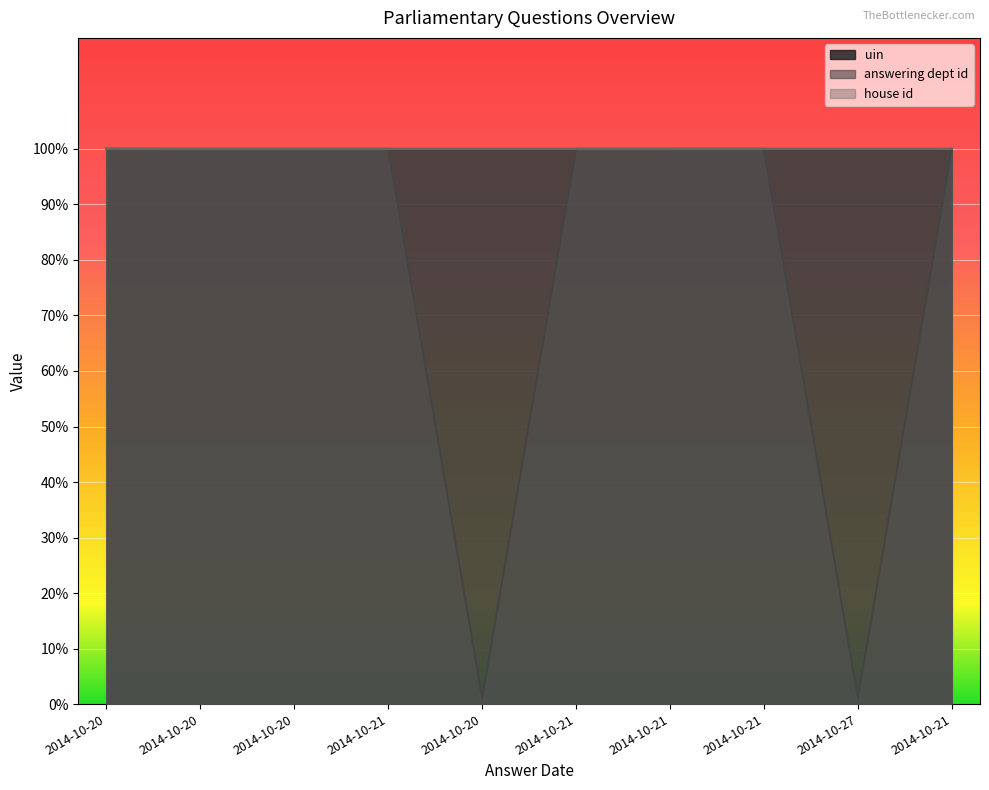

True or false: uin has a value of 52.8 at 2014-10-21.

False